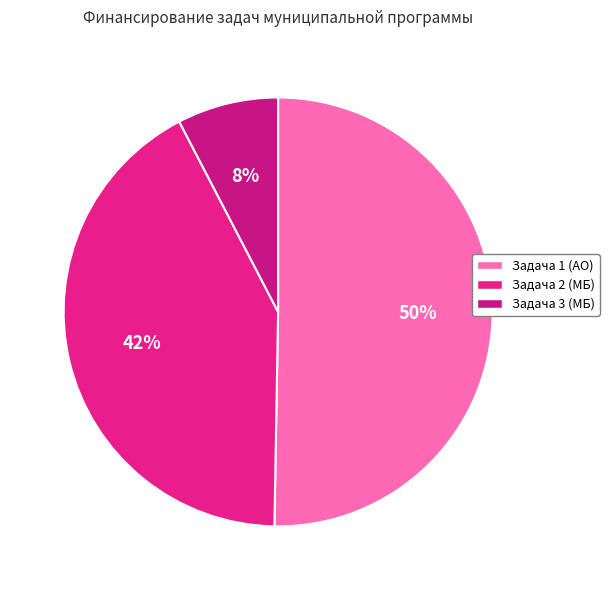

How many segments does this pie chart have?

3